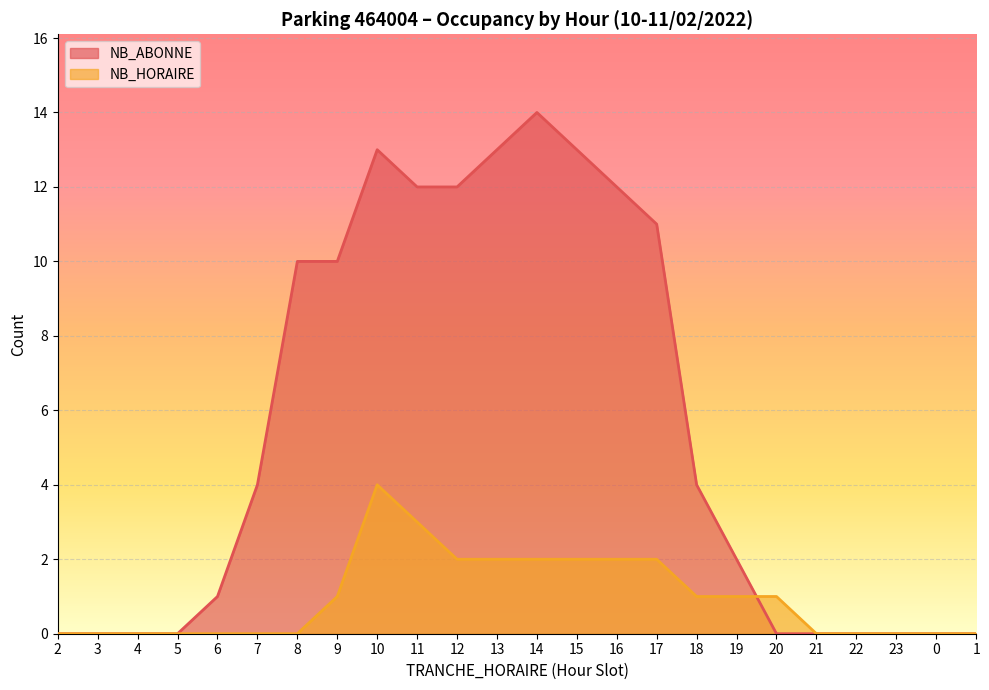

What is the total value across all series at 15?

15